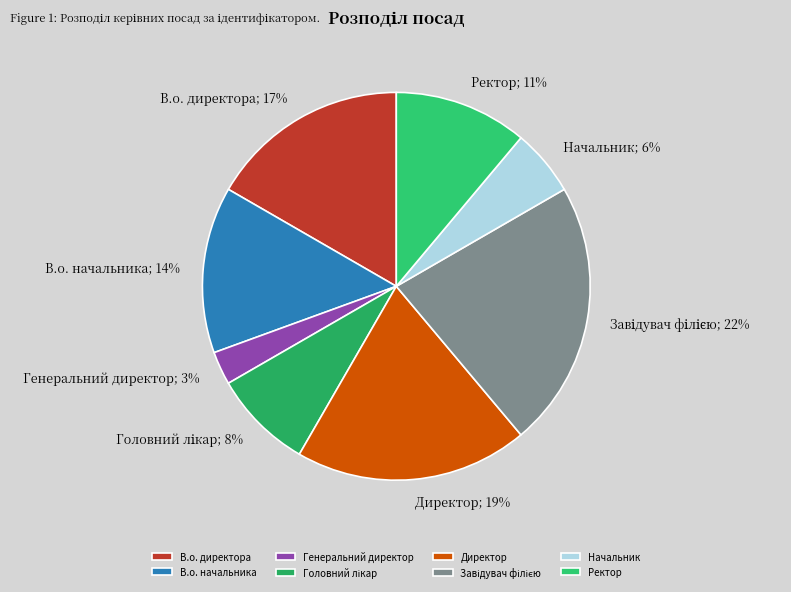

How much of the chart is everything except Ректор?

88.9%